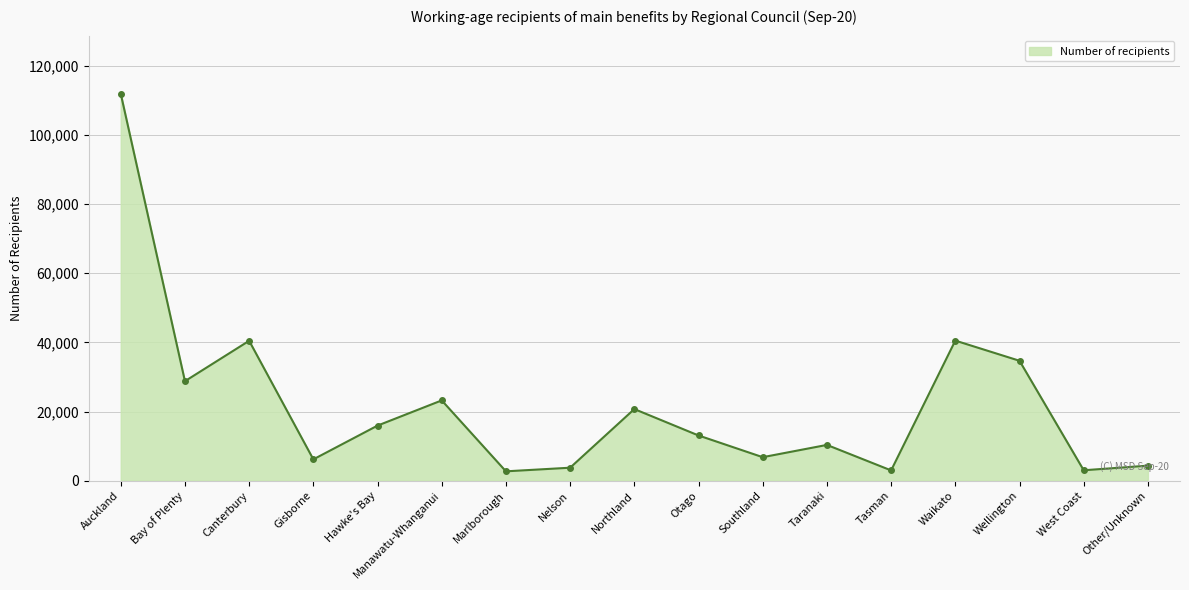

What is the ratio of the value at Manawatu-Whanganui to the value at Southland?

3.4